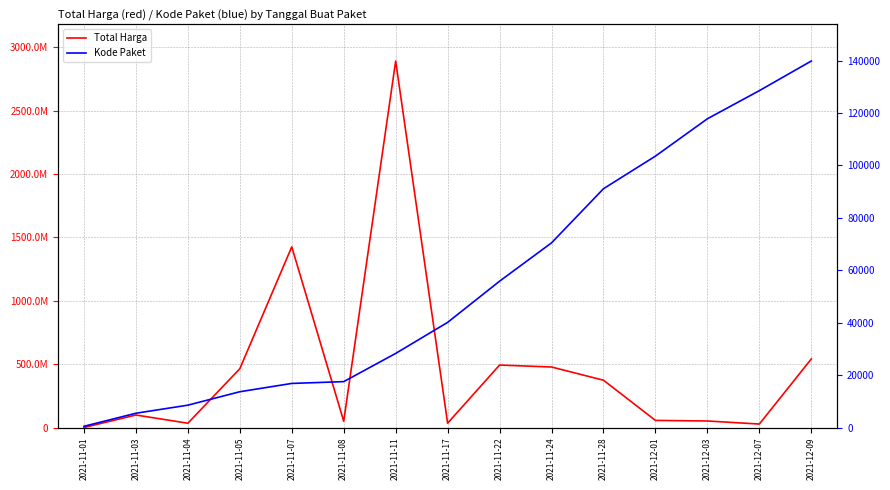

What is the label of the 9th point from the left?

2021-11-22